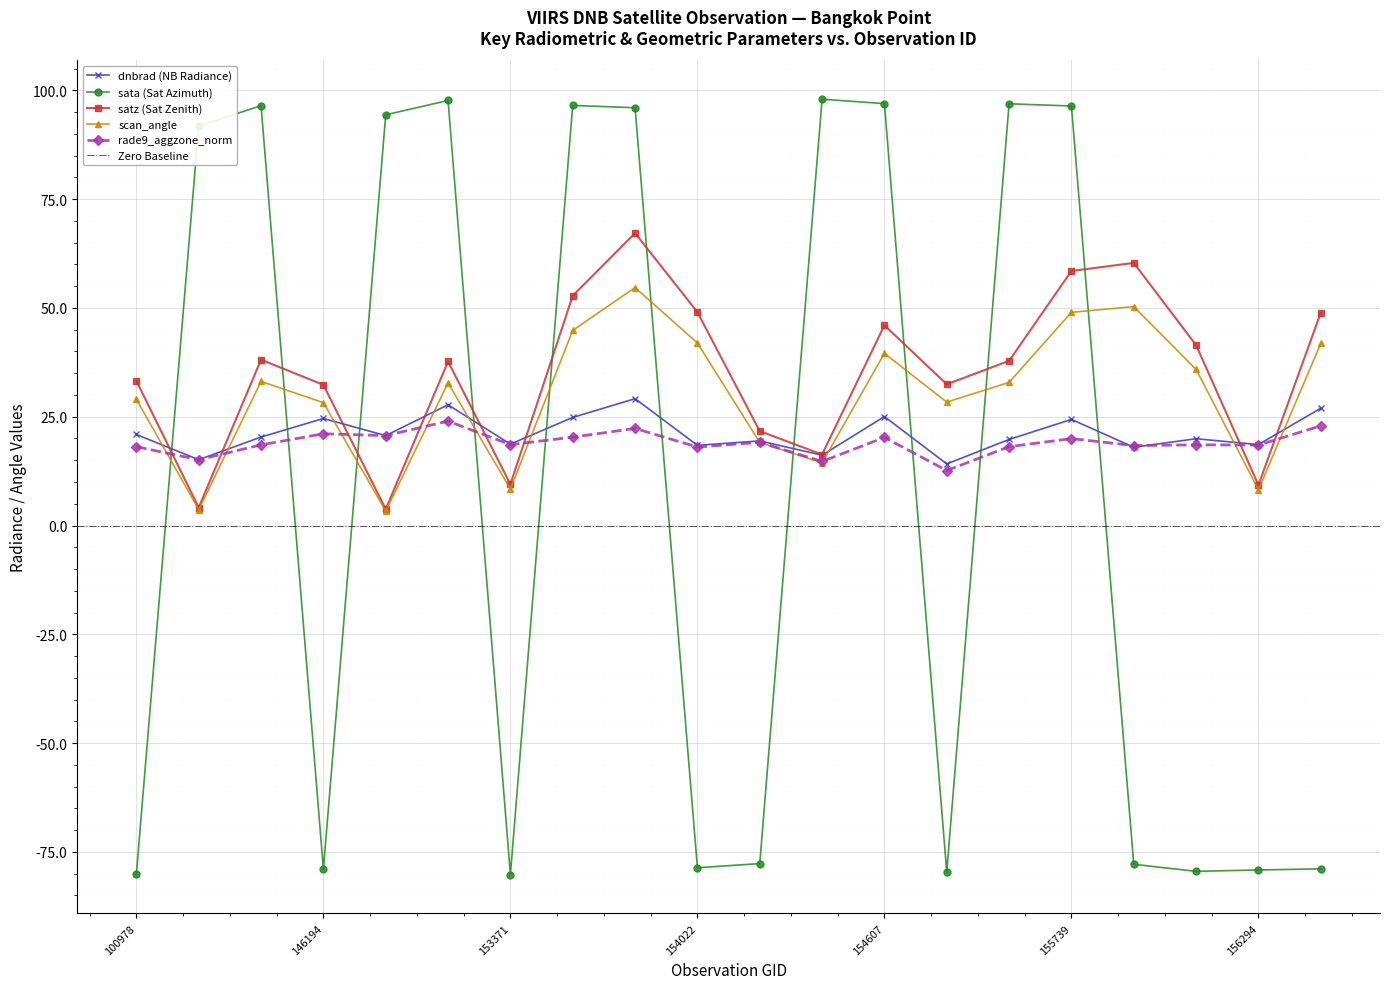

Where is sata nearest to the value 8?

143237